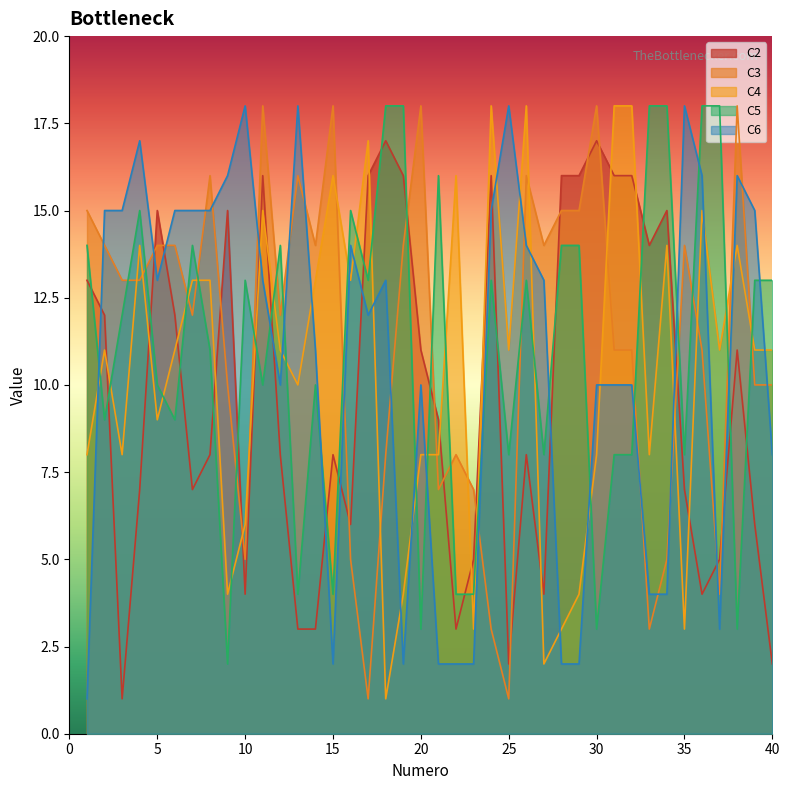

At which label does C2 reach its peak?

18